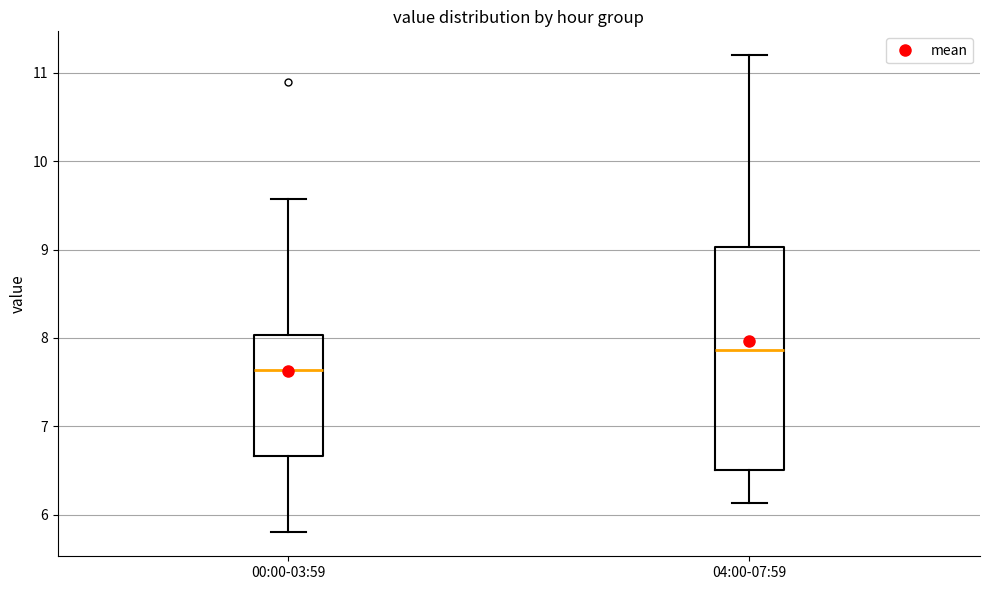

Reading left to right, transcribe this box plot: for each box, give where its median line is, the range the box spans, and where its two whiskers end, as read against the y-axis. The values are not printed on the chart, so give them approximately, as read against the axis.

00:00-03:59: median 7.6, box 6.7 to 8.0, whiskers 5.8 to 9.6
04:00-07:59: median 7.9, box 6.5 to 9.0, whiskers 6.1 to 11.2